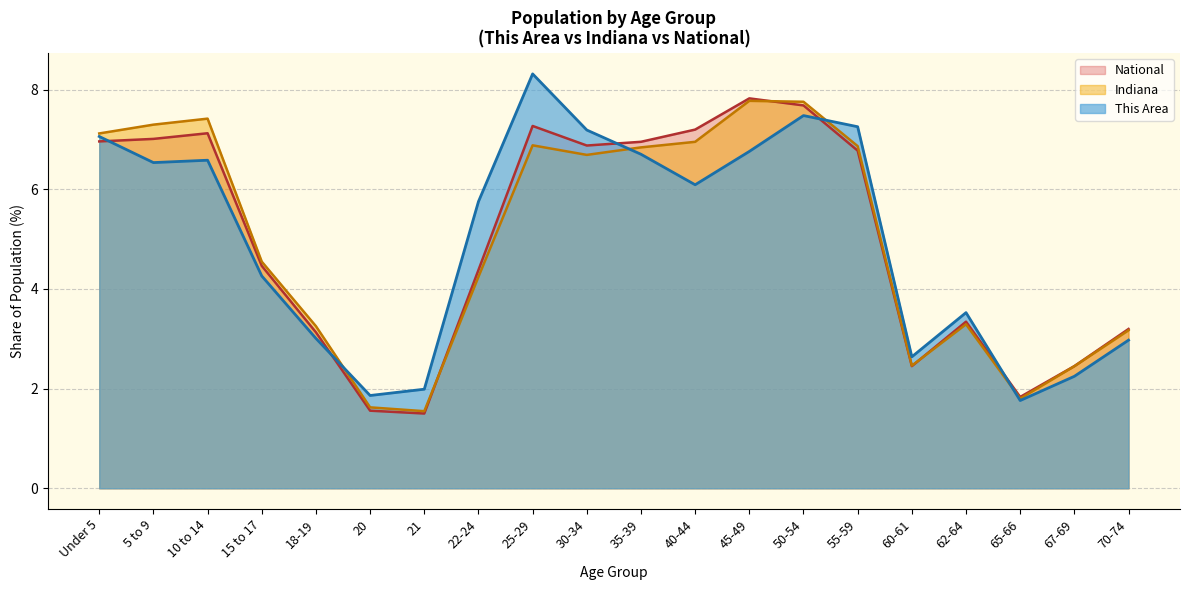

What is the total value across all series at 40-44?

20.2